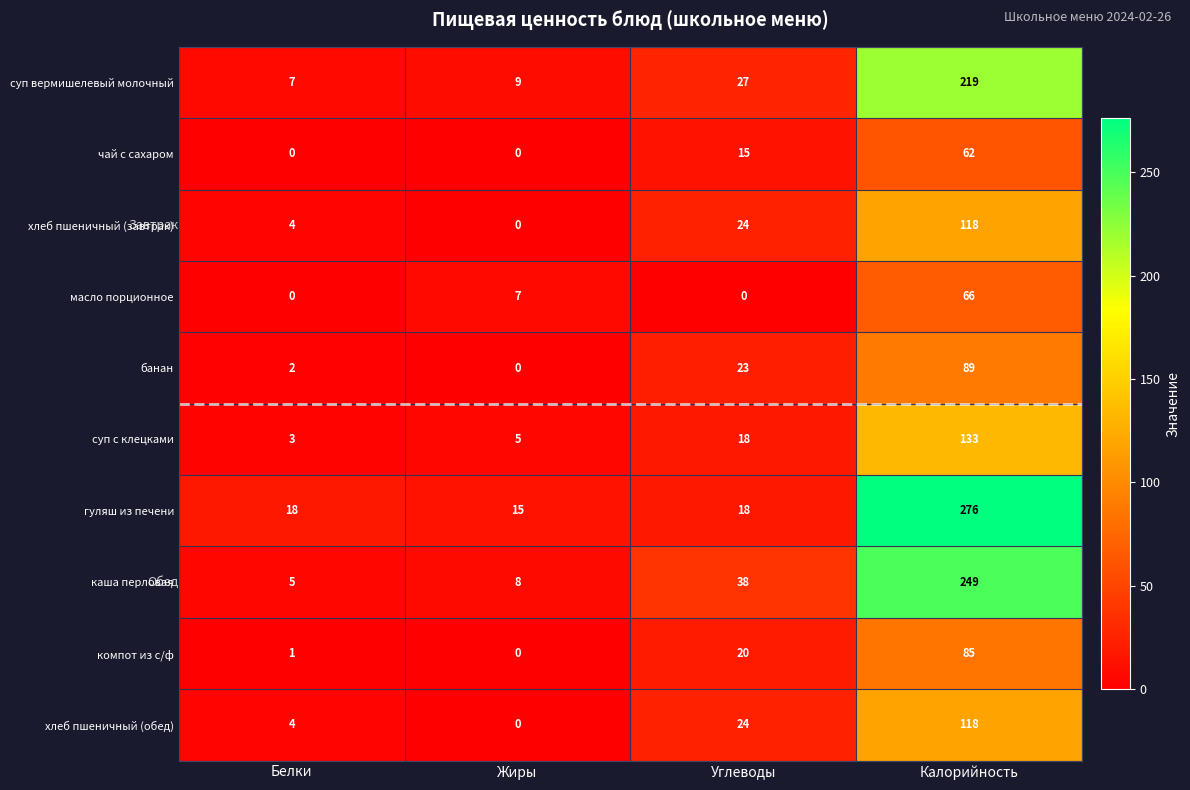

At which category is the sum across all series the highest?

Калорийность